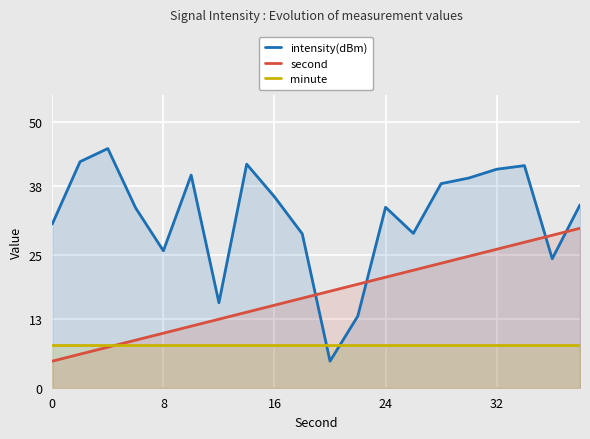

True or false: minute has more than 0 points higher than both neighbors.

False